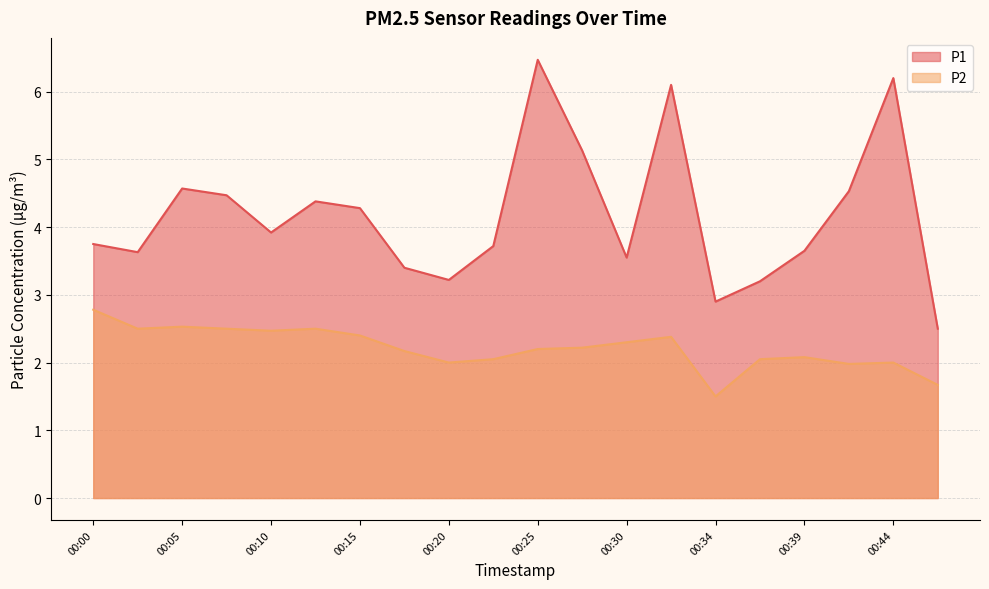

How many lines are shown in the chart?

2